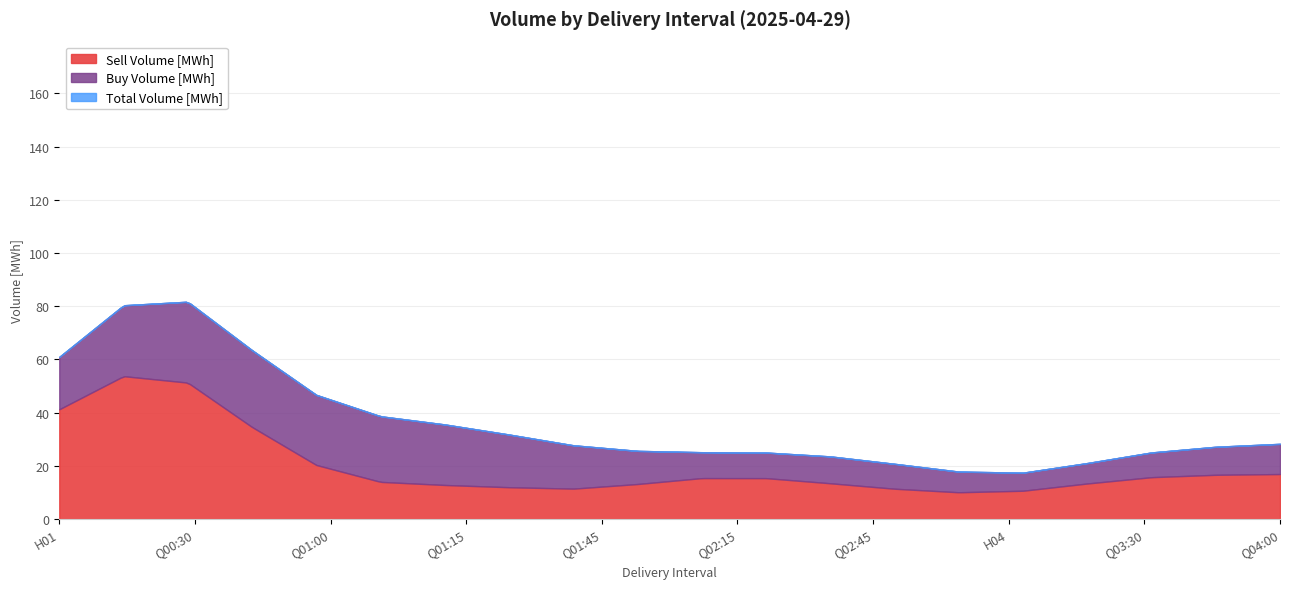

What is the maximum value for Sell Volume [MWh]?

53.7